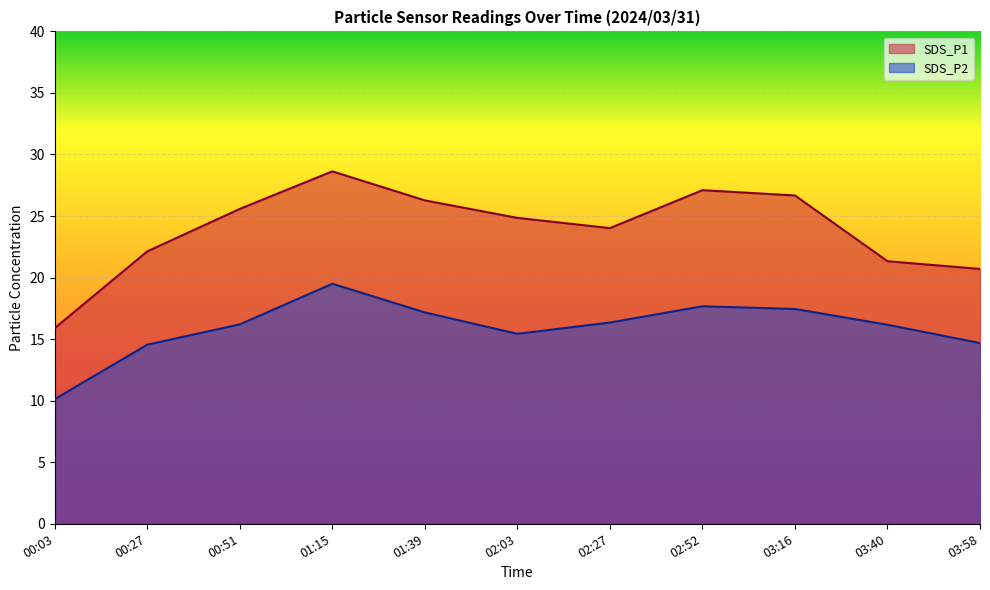

True or false: SDS_P1 has more than 1 interior local peaks.

True